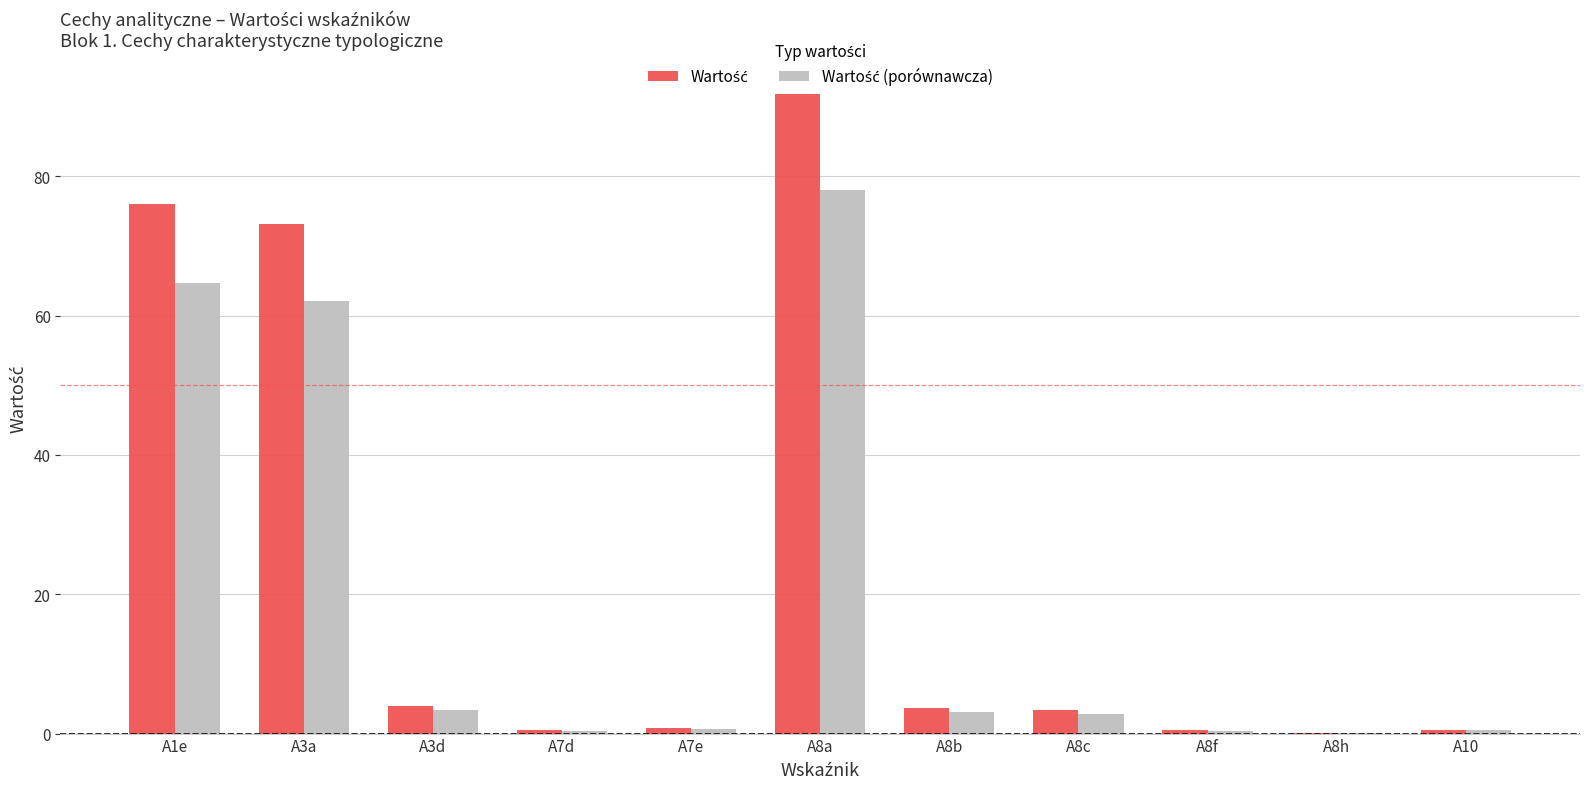

What is the maximum value shown in the chart?

91.7